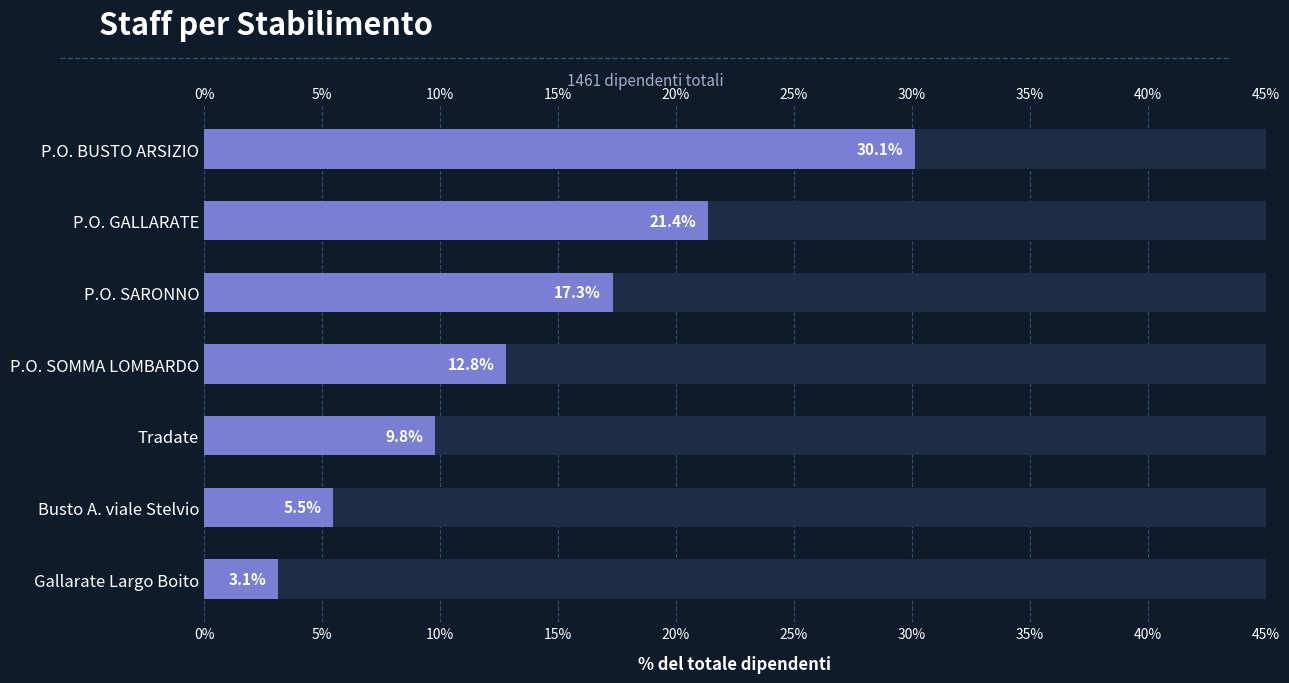

What is the smallest value displayed?

3.1